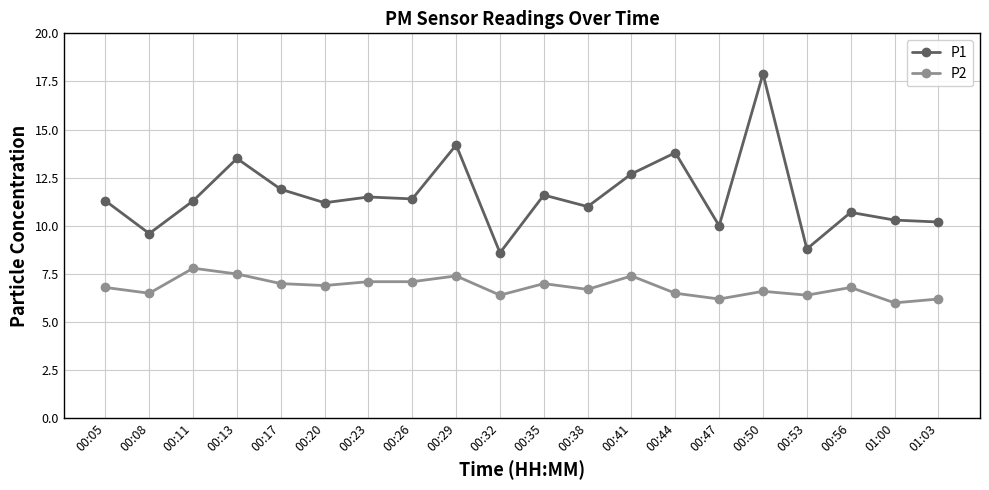

Which series has the largest range (max minus min)?

P1